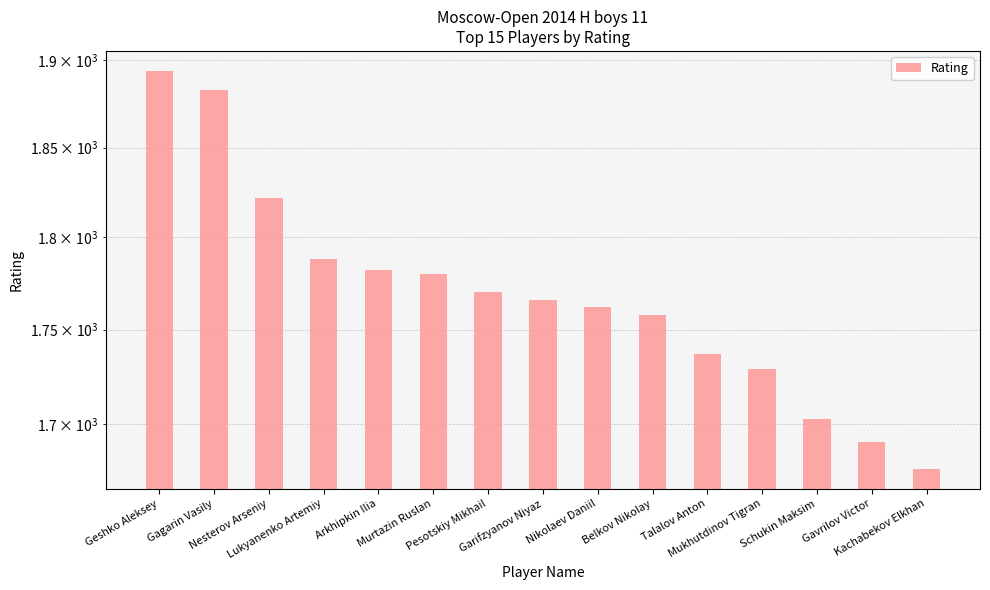

How many bars are there in total?

15